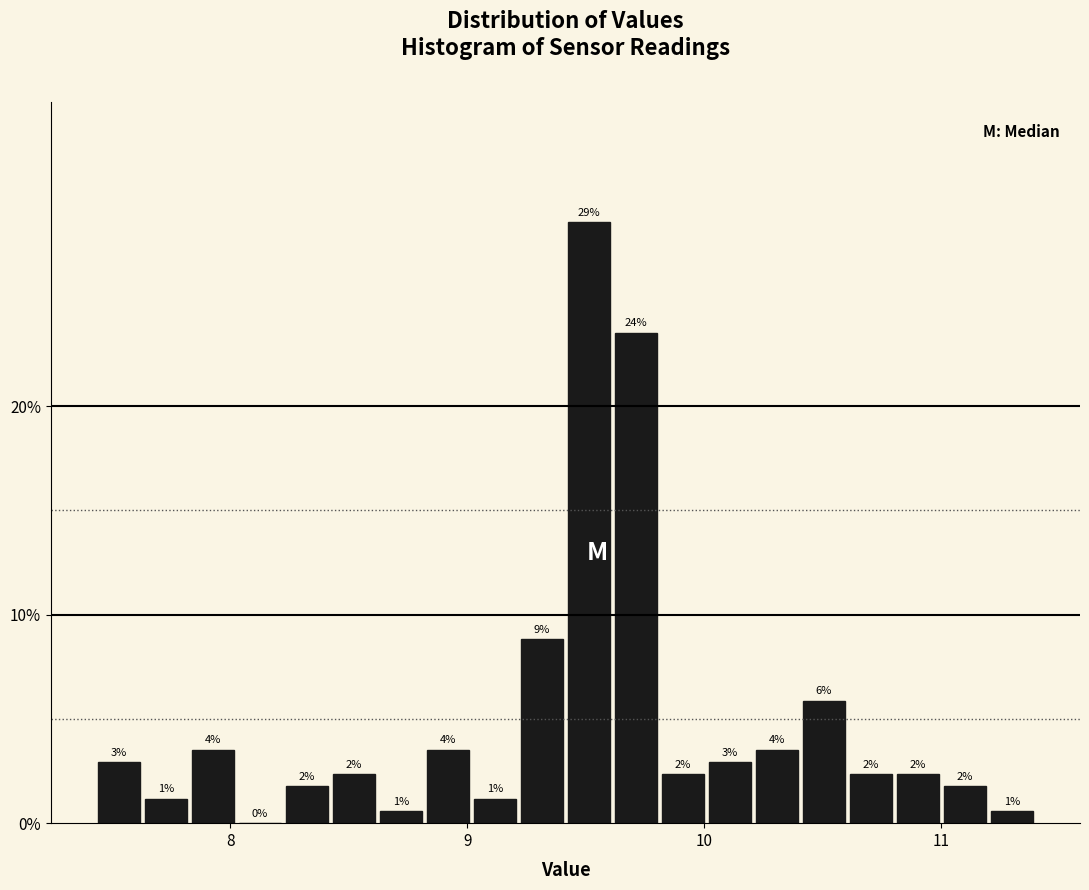

Read against the x-axis, roughly where is the centre of the tallest bar?

9.5